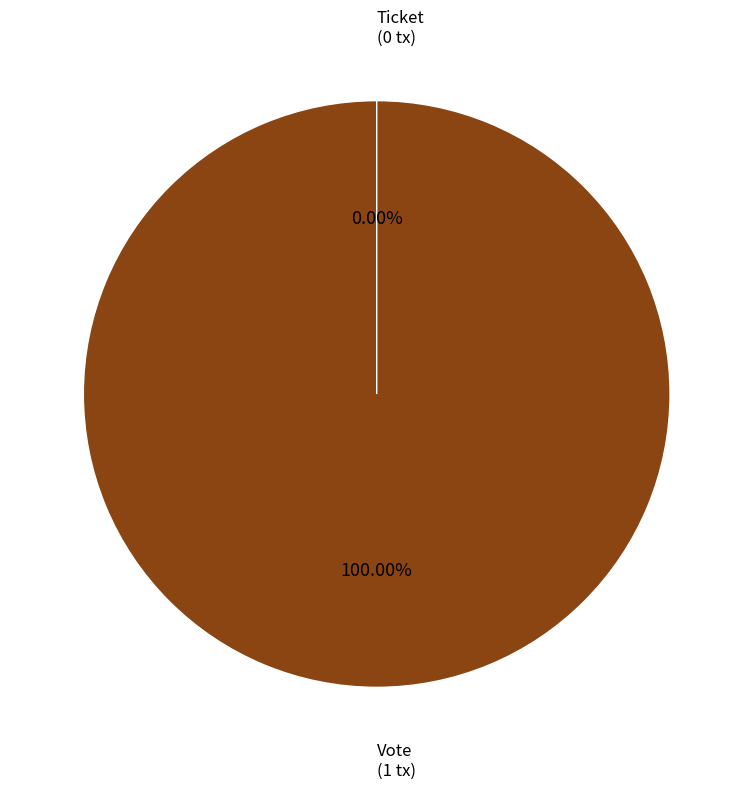

Do Ticket and Vote together represent more than half of the pie?

Yes